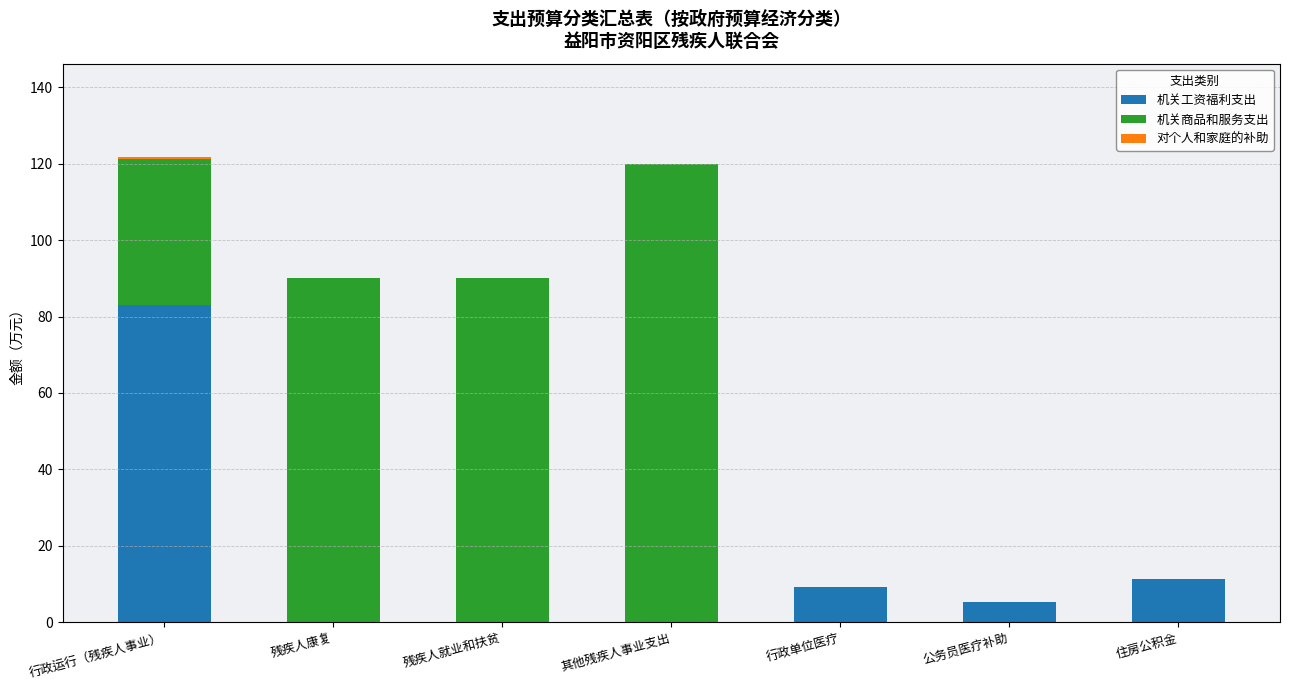

What is the average value of the 机关工资福利支出 series?

15.6